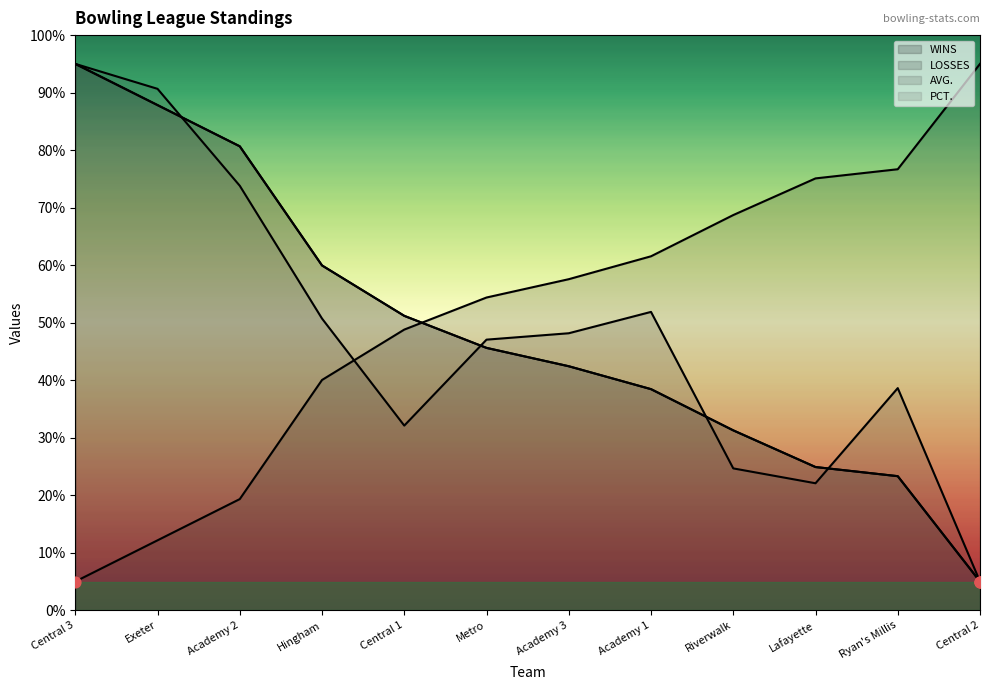

What is the total value across all series at Central 2?

110.0